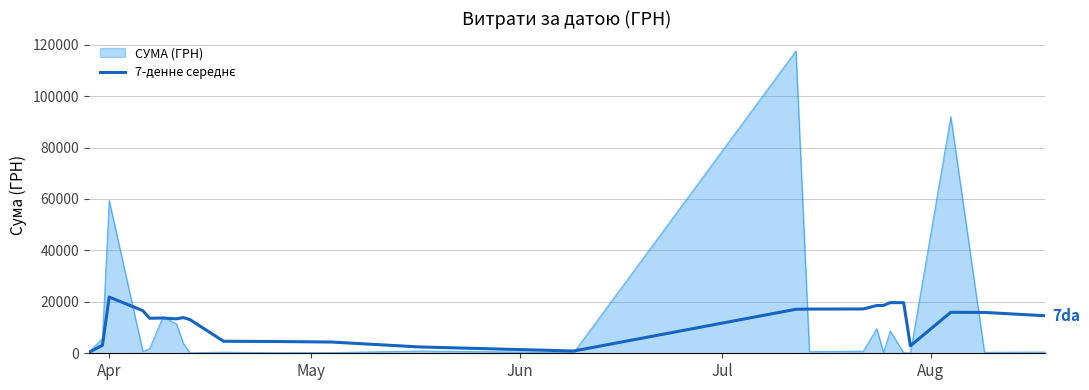

What is the maximum value shown in the chart?

117568.8